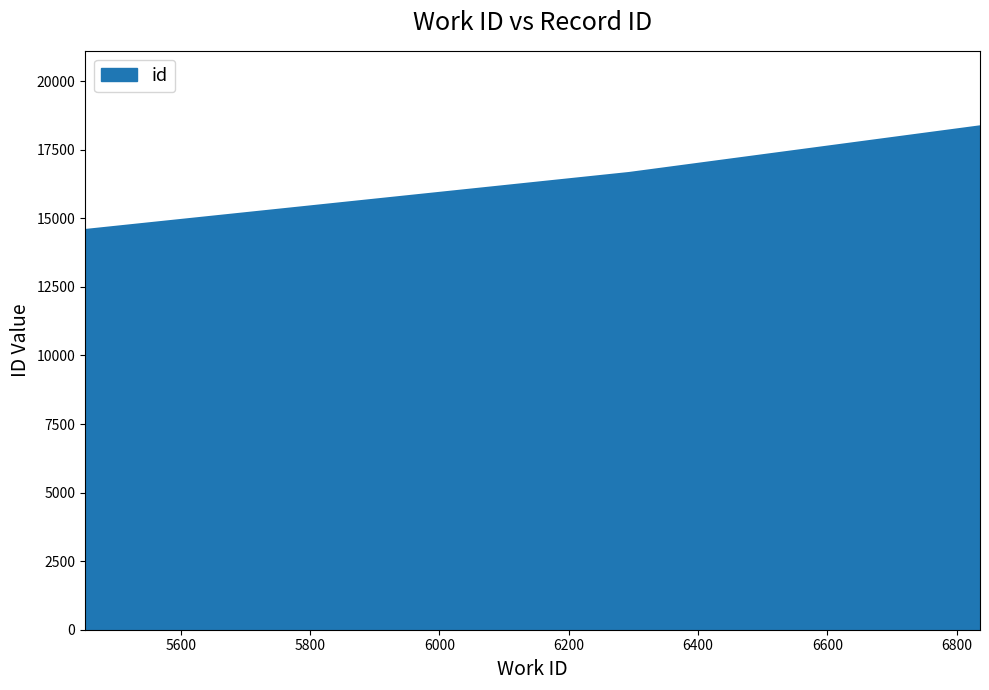

What is the average value?

16527